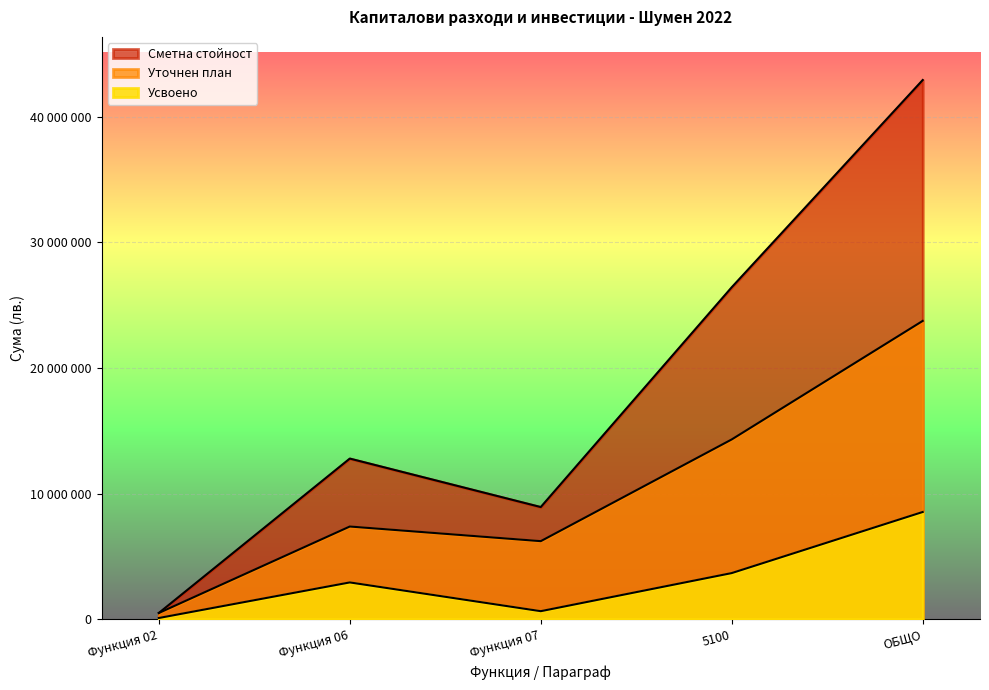

Reading left to right, transcribe all the data shown in this chart.

Сметна стойност: Функция 02=500000	Функция 06=12790747	Функция 07=8932000	5100=26427854	ОБЩО=42923822
Уточнен план: Функция 02=499960	Функция 06=7383373	Функция 07=6217475	5100=14315590	ОБЩО=23750323
Усвоено: Функция 02=100694	Функция 06=2932493	Функция 07=643349	5100=3676536	ОБЩО=8539696